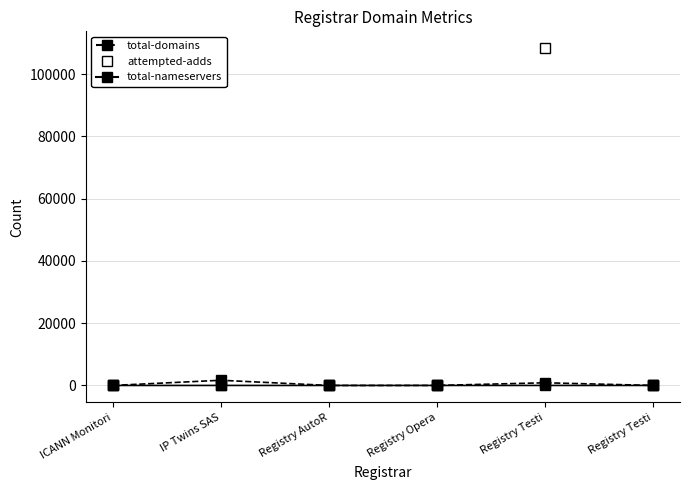

What are all the series names shown in the legend?

total-domains, attempted-adds, total-nameservers